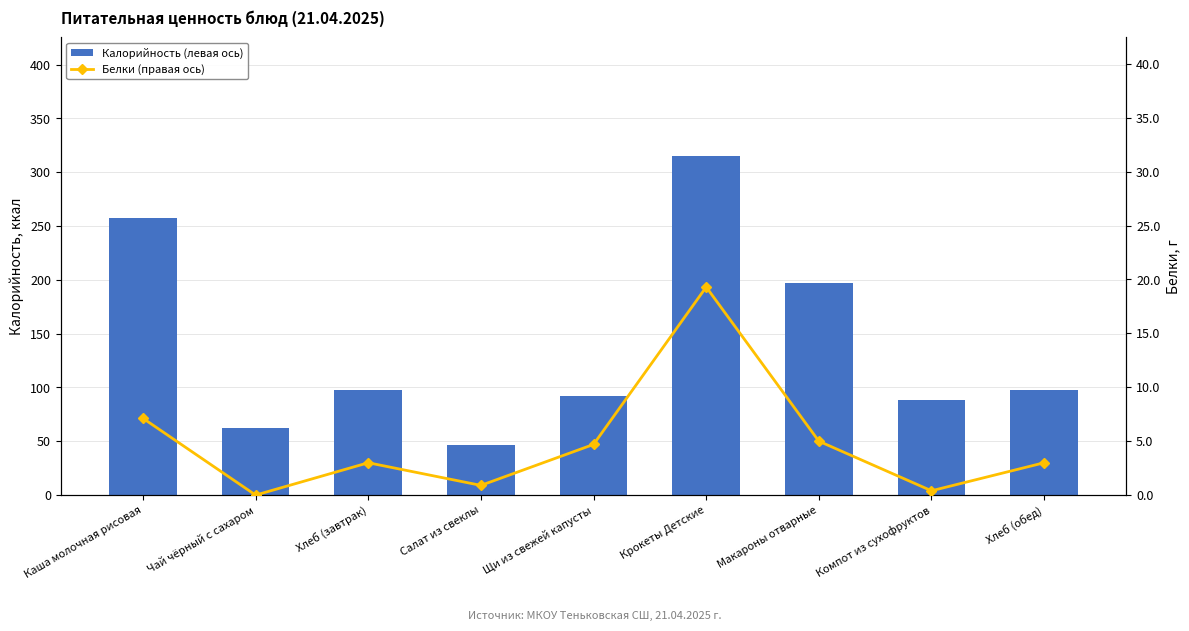

What is the sum of the Калорийность (левая ось) values at Хлеб (завтрак) and Чай чёрный с сахаром?

160.0